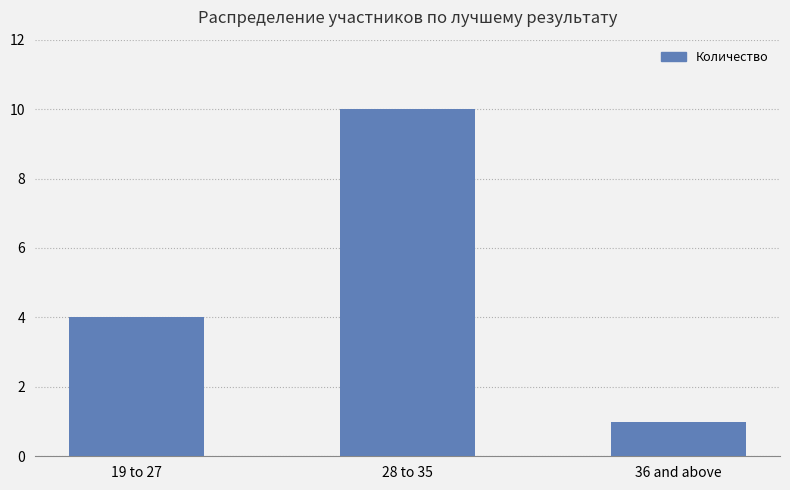

What is the label of the 2nd bar from the right?

28 to 35